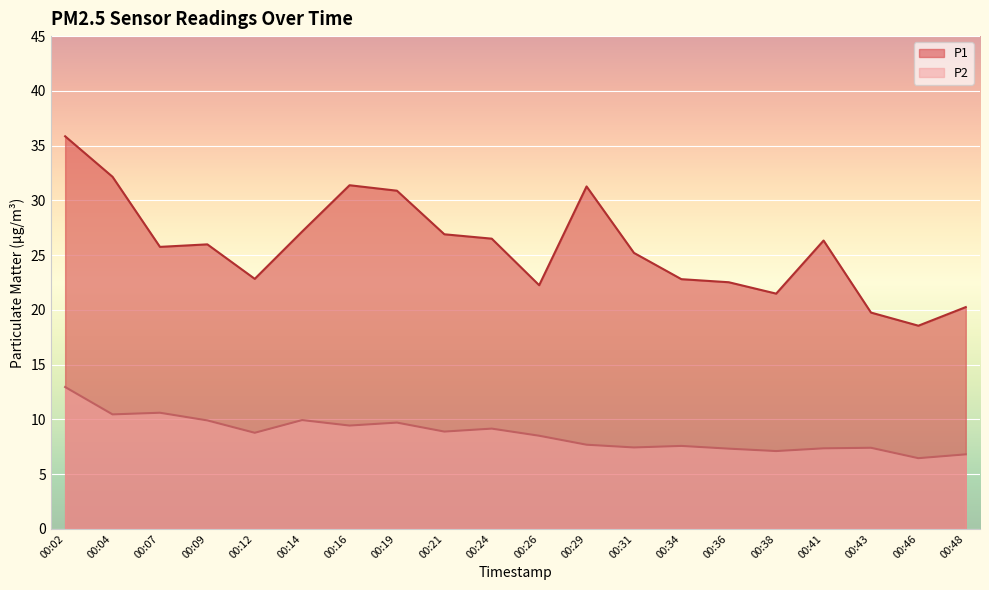

What is the total value across all series at 00:48?

27.1